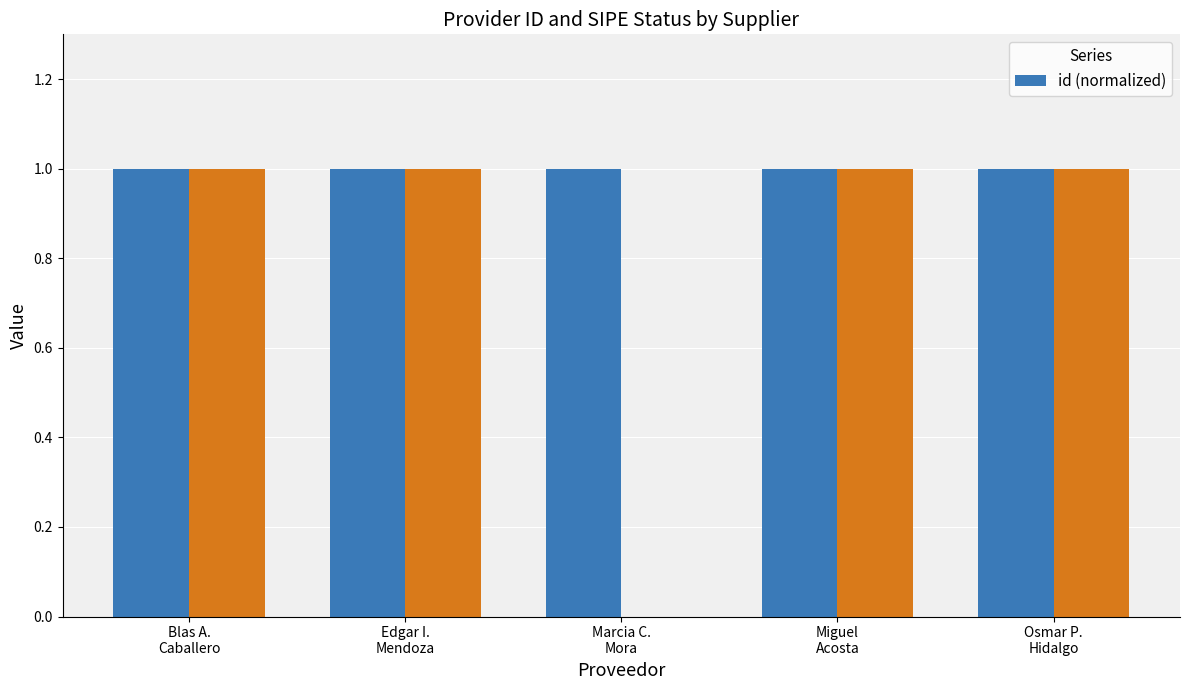

Read the value at Marcia C.
Mora.

1.0